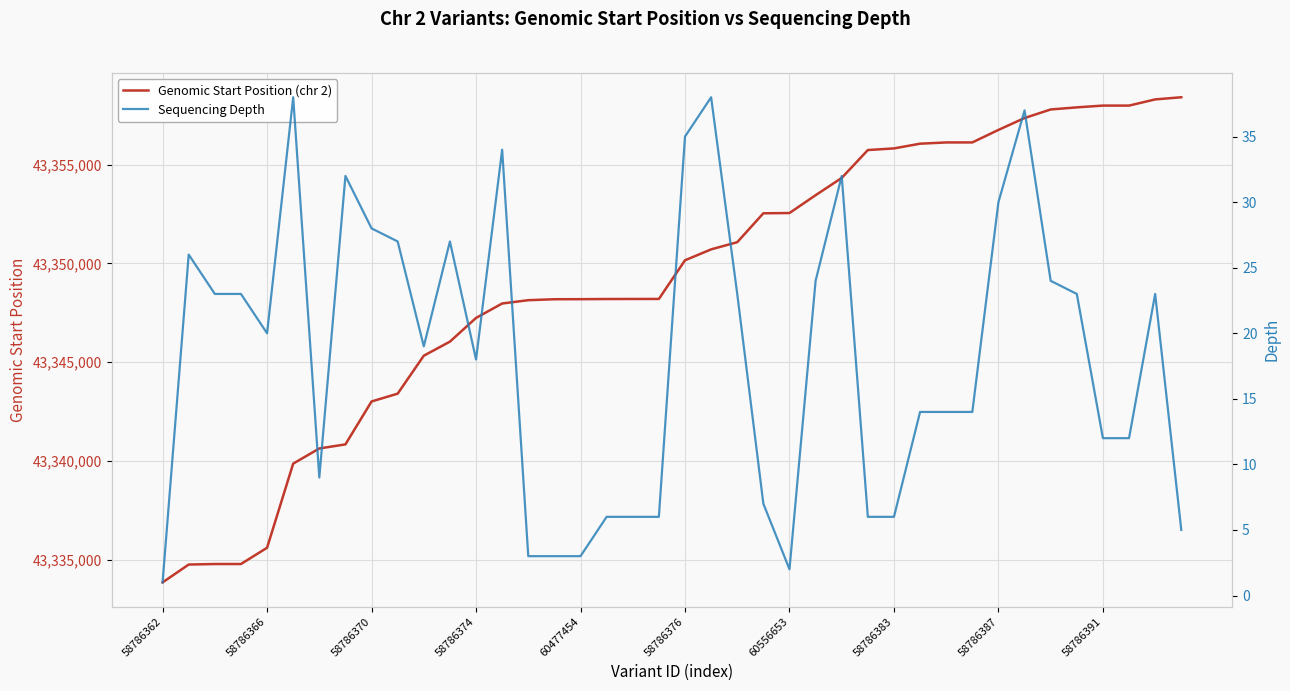

What is the minimum value for Genomic Start Position (chr 2)?

43333850